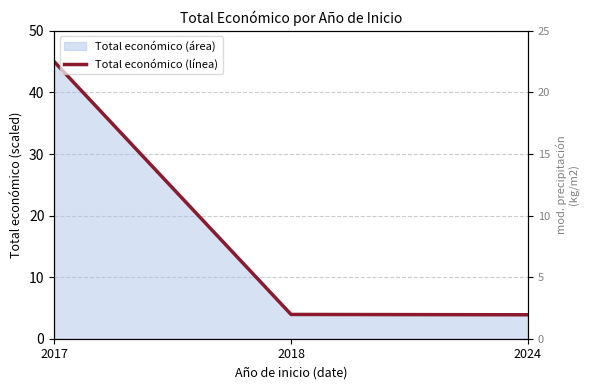

Reading left to right, list all the values displayed in this chart.

45.0	3.9	3.9